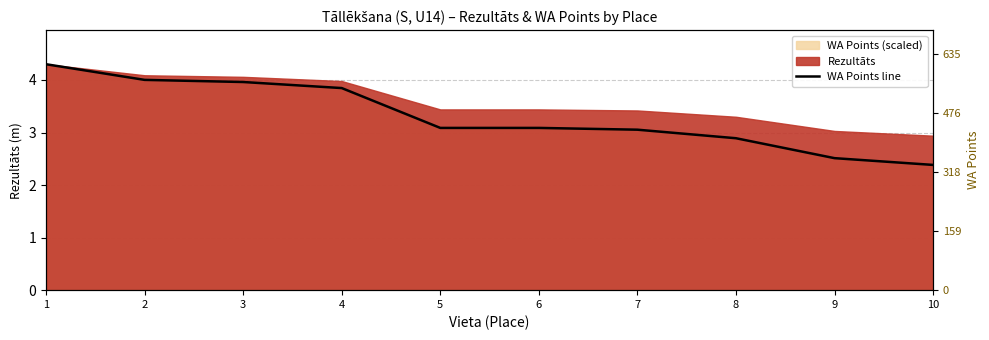

True or false: the data has more than 0 interior local peaks.

False